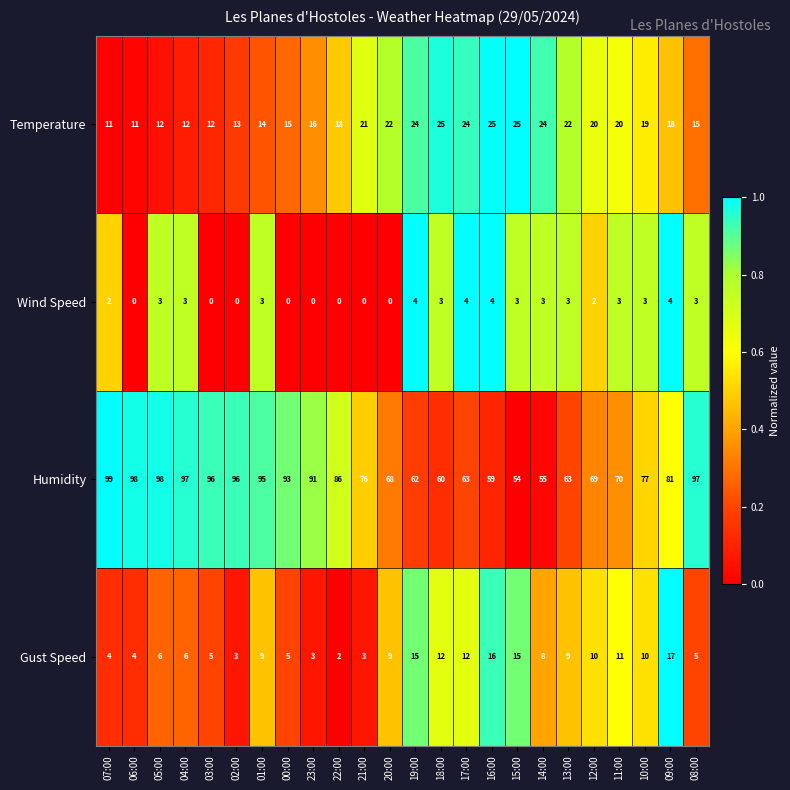

At which category is the sum across all series the highest?

01:00